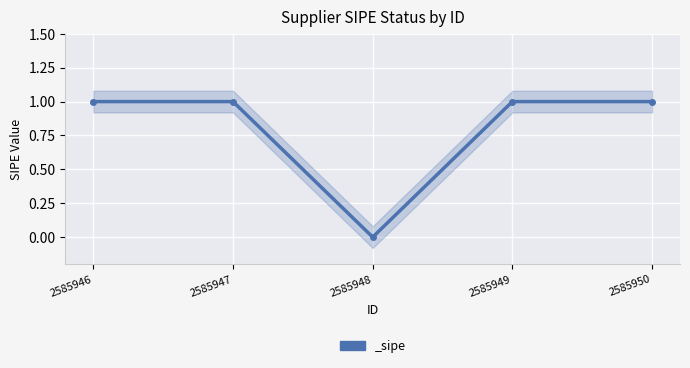

Rank the categories by value from lowest to highest.

2585948, 2585946, 2585947, 2585949, 2585950